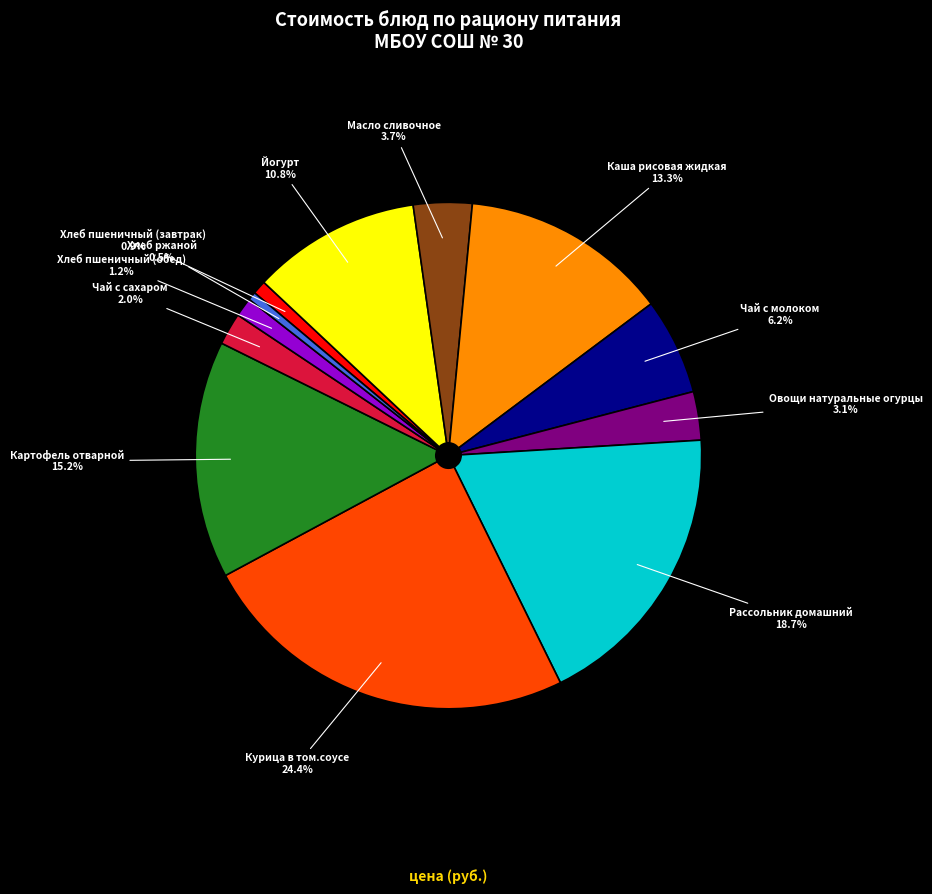

Is there any slice that represents more than half of the pie?

No